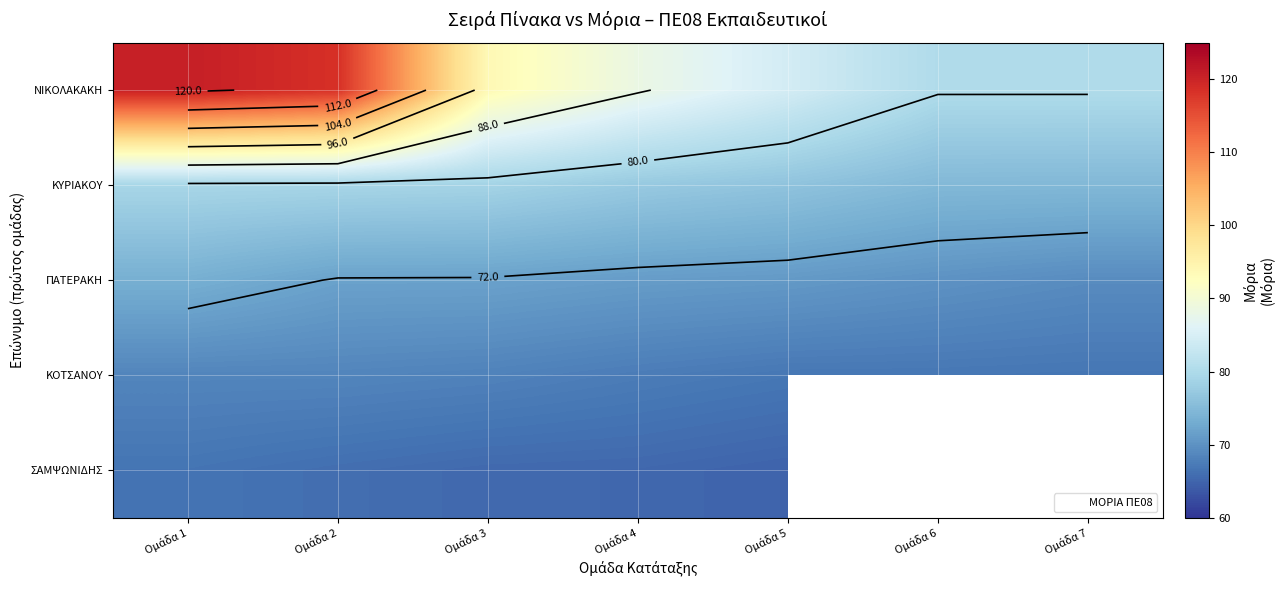

At which category is the sum across all series the highest?

Ομάδα 1